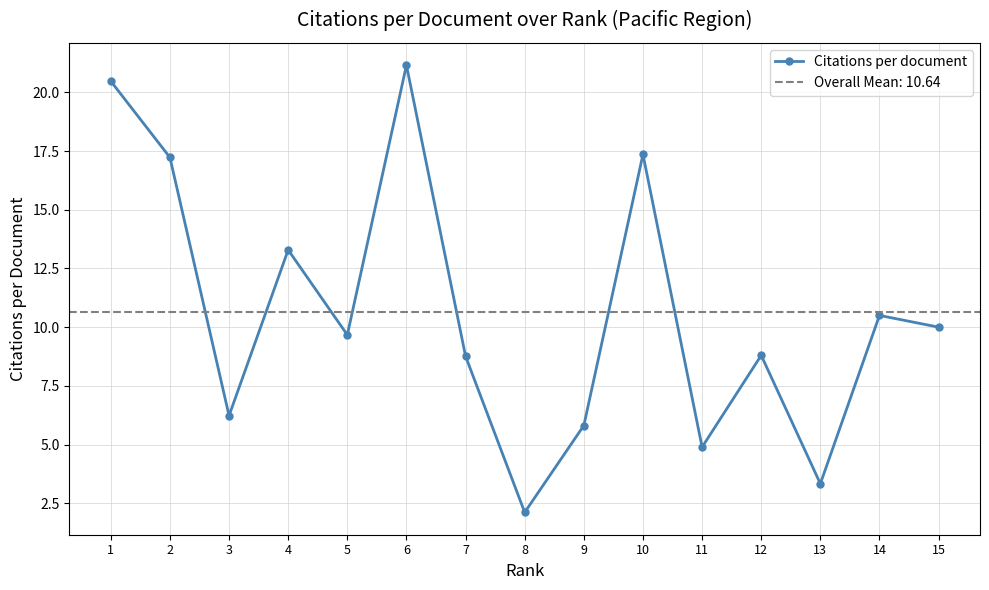

The value at 4 is 19.7. True or false?

False